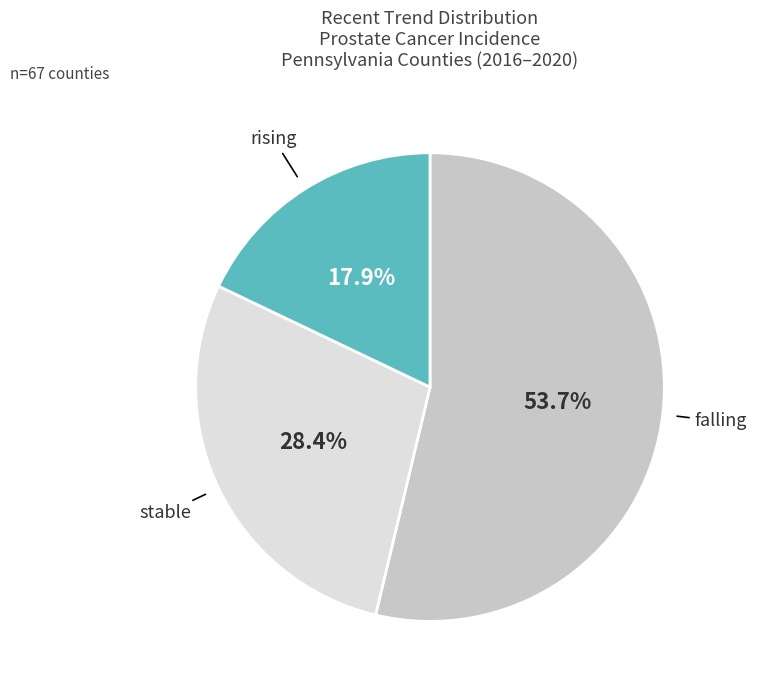

Is there a majority slice in this chart?

Yes